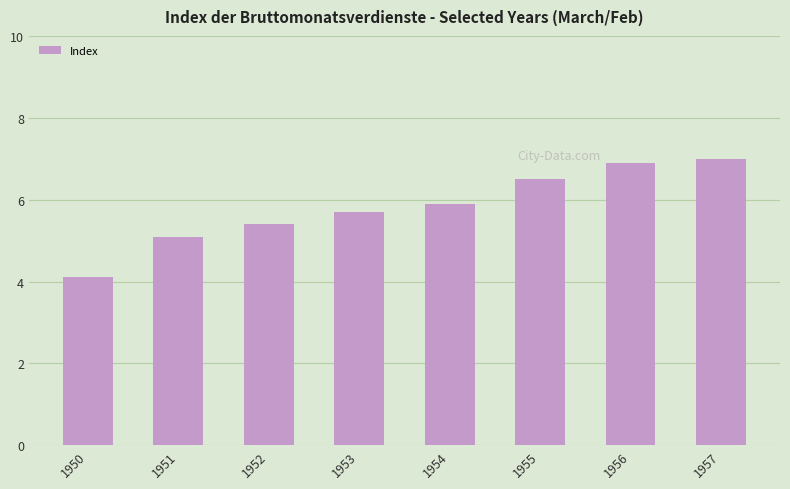

The chart shows a value of 9.5 at 1952. True or false?

False